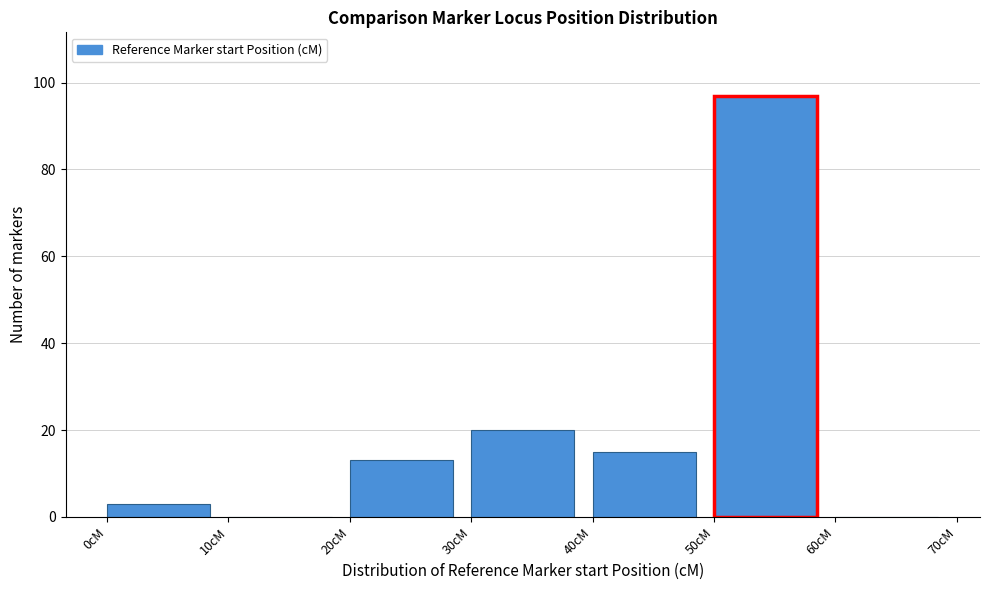

Over which range of the x-axis is the bar tallest?

50 to 60